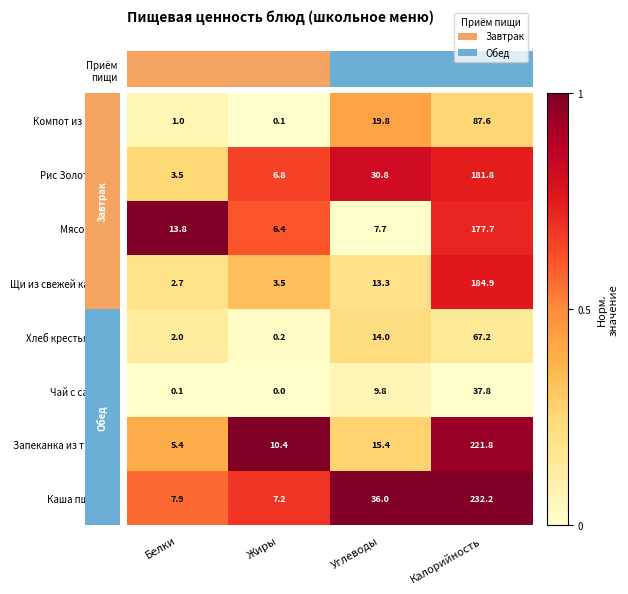

How many values in the Щи из свежей капусты series are below 13?

2